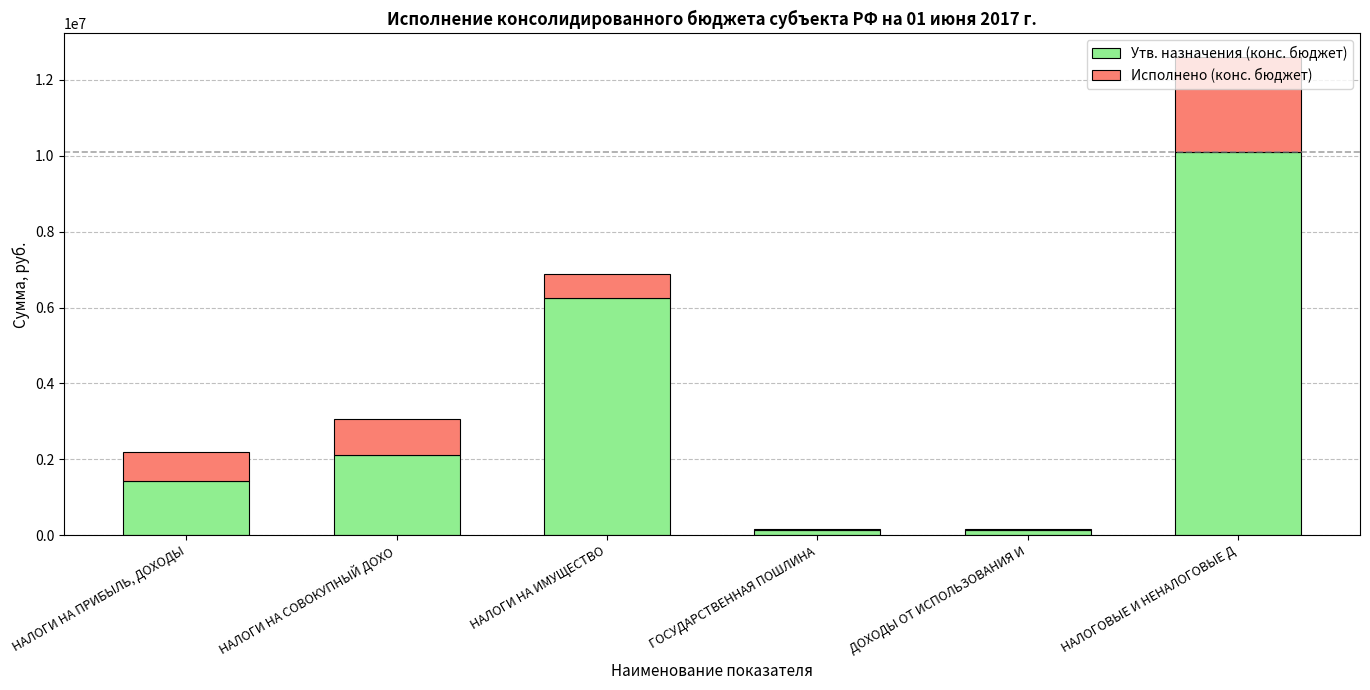

What value does the Утв. назначения (конс. бюджет) series have at ДОХОДЫ ОТ ИСПОЛЬЗОВАНИЯ И?

127100.0